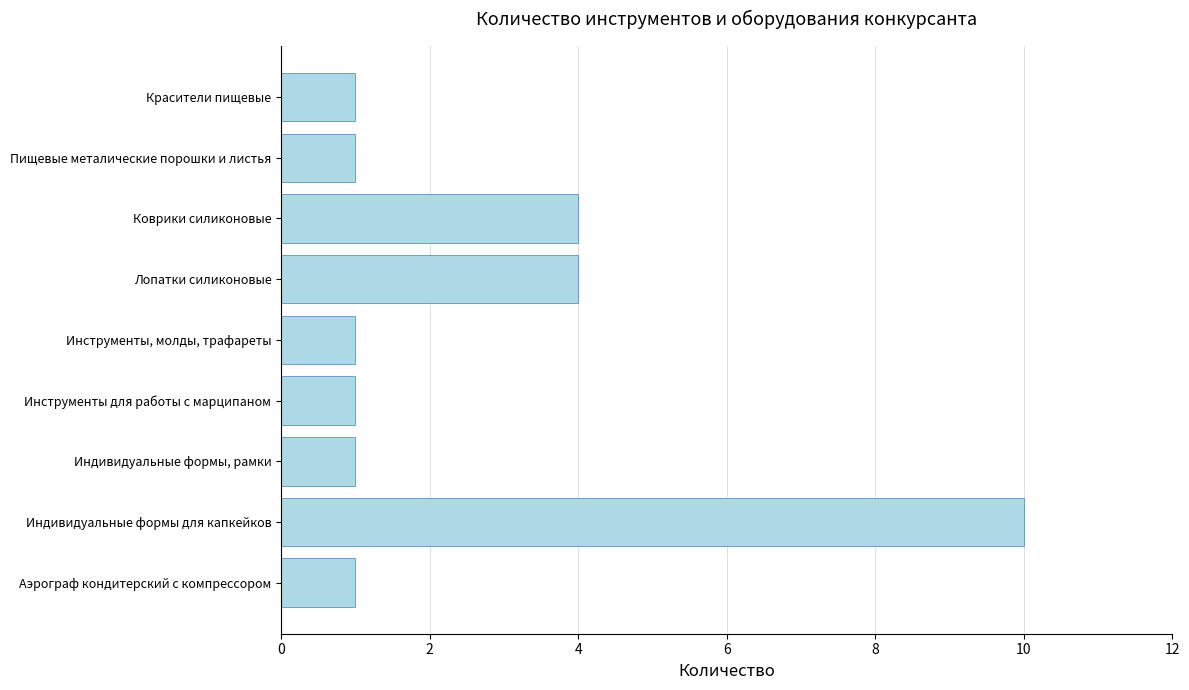

Reading top to bottom, list all the values displayed in this chart.

1	1	4	4	1	1	1	10	1